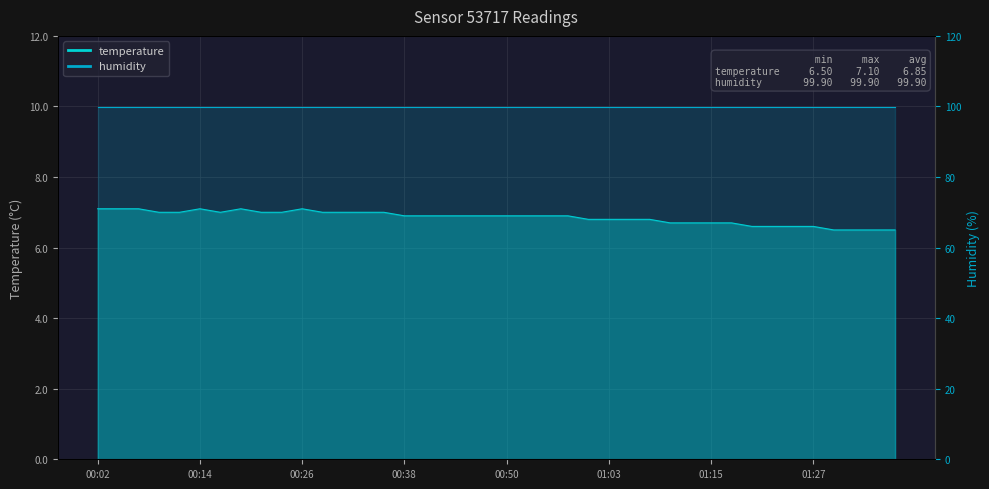

Reading left to right, transcribe all the data shown in this chart.

7.1	7.1	7.1	7.0	7.0	7.1	7.0	7.1	7.0	7.0	7.1	7.0	7.0	7.0	7.0	6.9	6.9	6.9	6.9	6.9	6.9	6.9	6.9	6.9	6.8	6.8	6.8	6.8	6.7	6.7	6.7	6.7	6.6	6.6	6.6	6.6	6.5	6.5	6.5	6.5